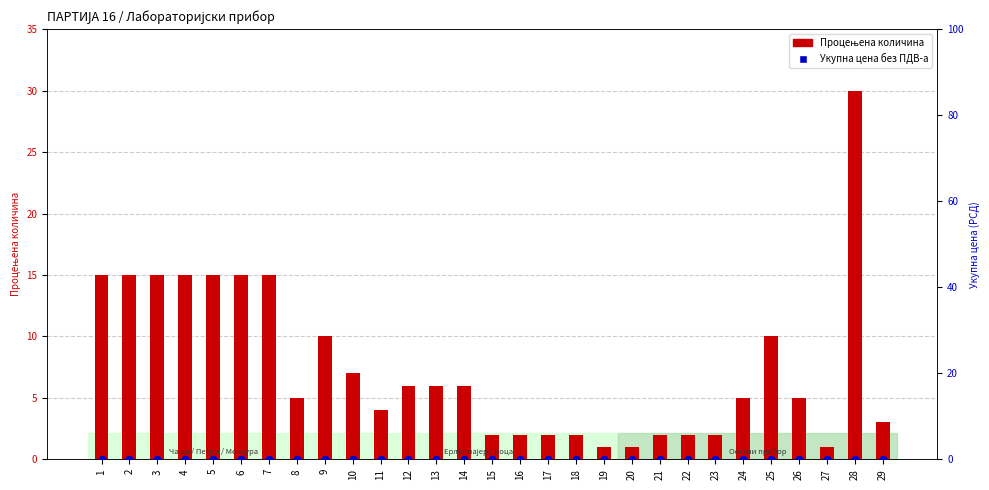

Which series contains the highest Y value?

Процењена количина